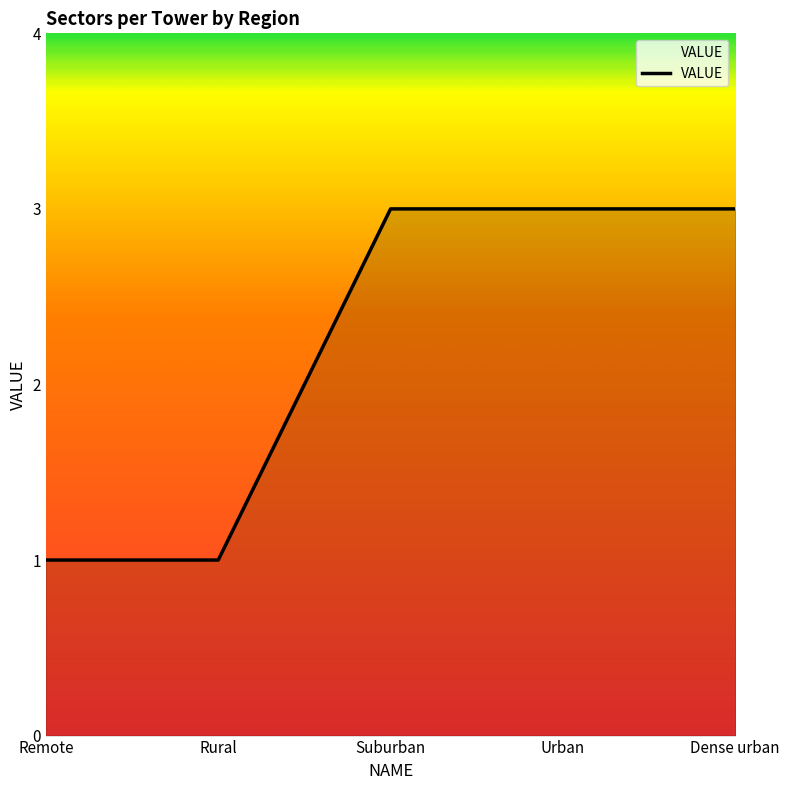

Which has a higher value, Rural or Suburban?

Suburban